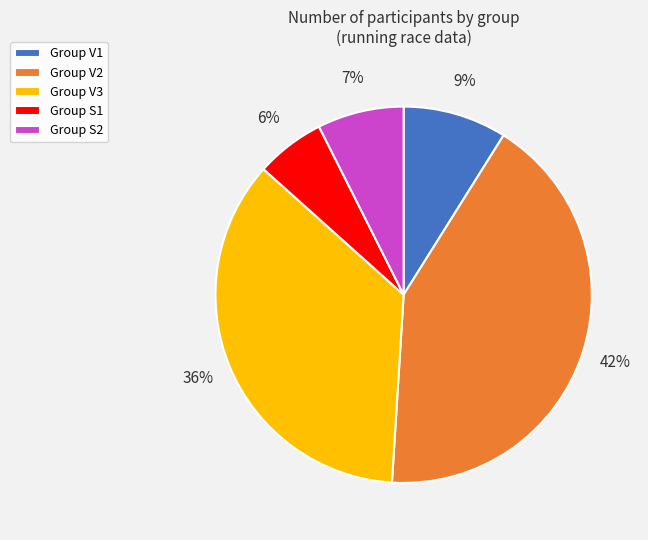

Is the sum of Group V1 and Group V2 greater than half?

Yes